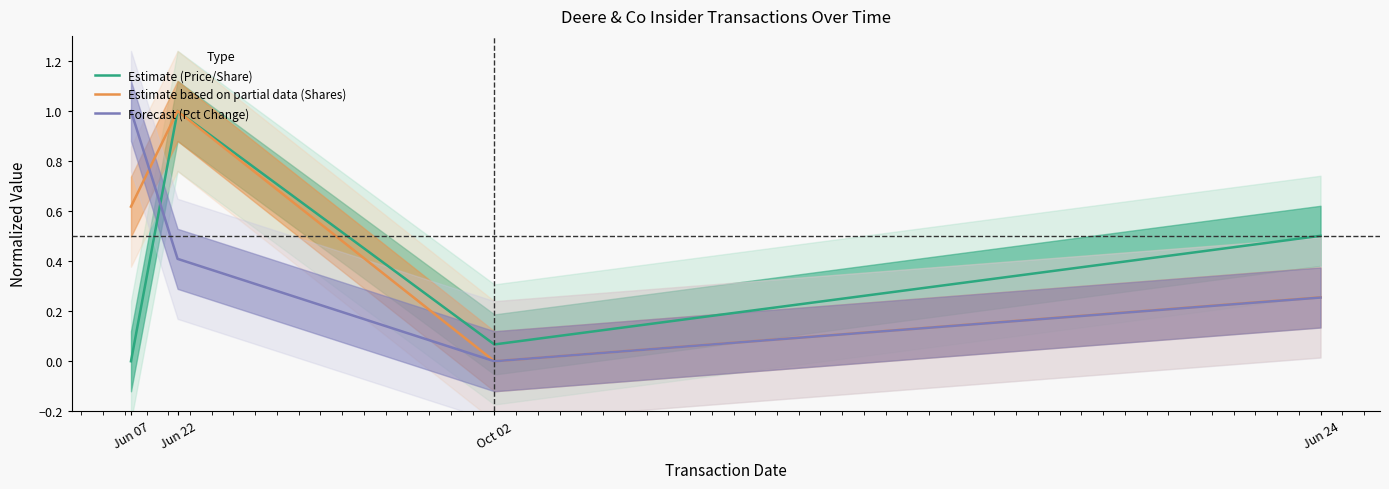

At which category does Forecast (Pct Change) reach its first local valley?

Oct 02